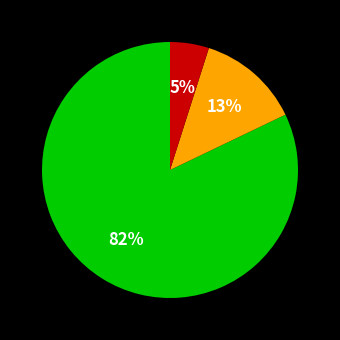

To the nearest percent, what is the difference between the largest and smallest slice percentages?

77%